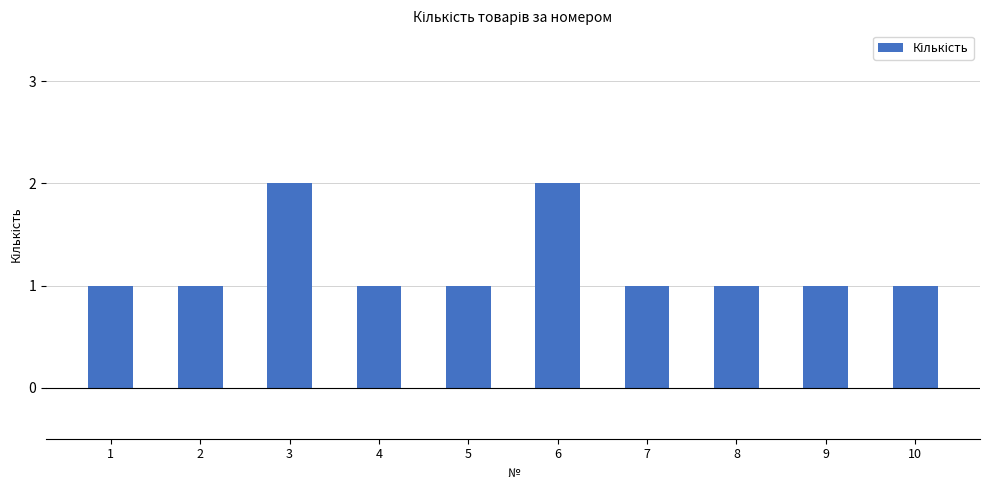

What is the difference between the maximum and minimum values?

1